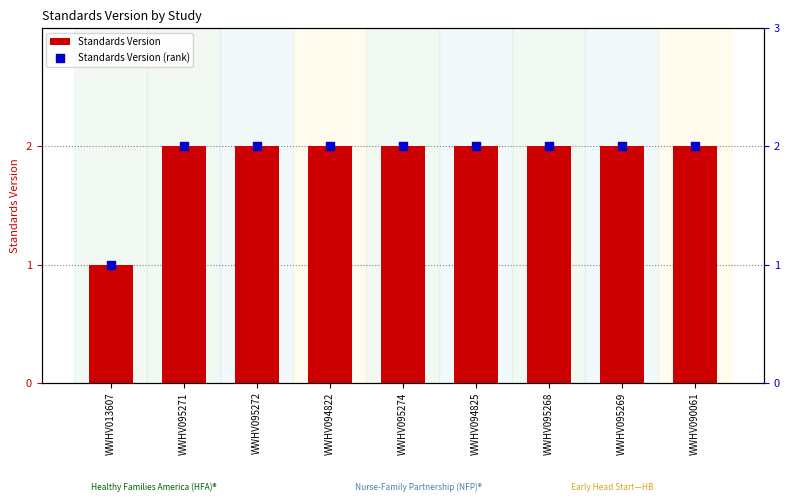

What are all the series names shown in the legend?

Standards Version, Standards Version (rank)